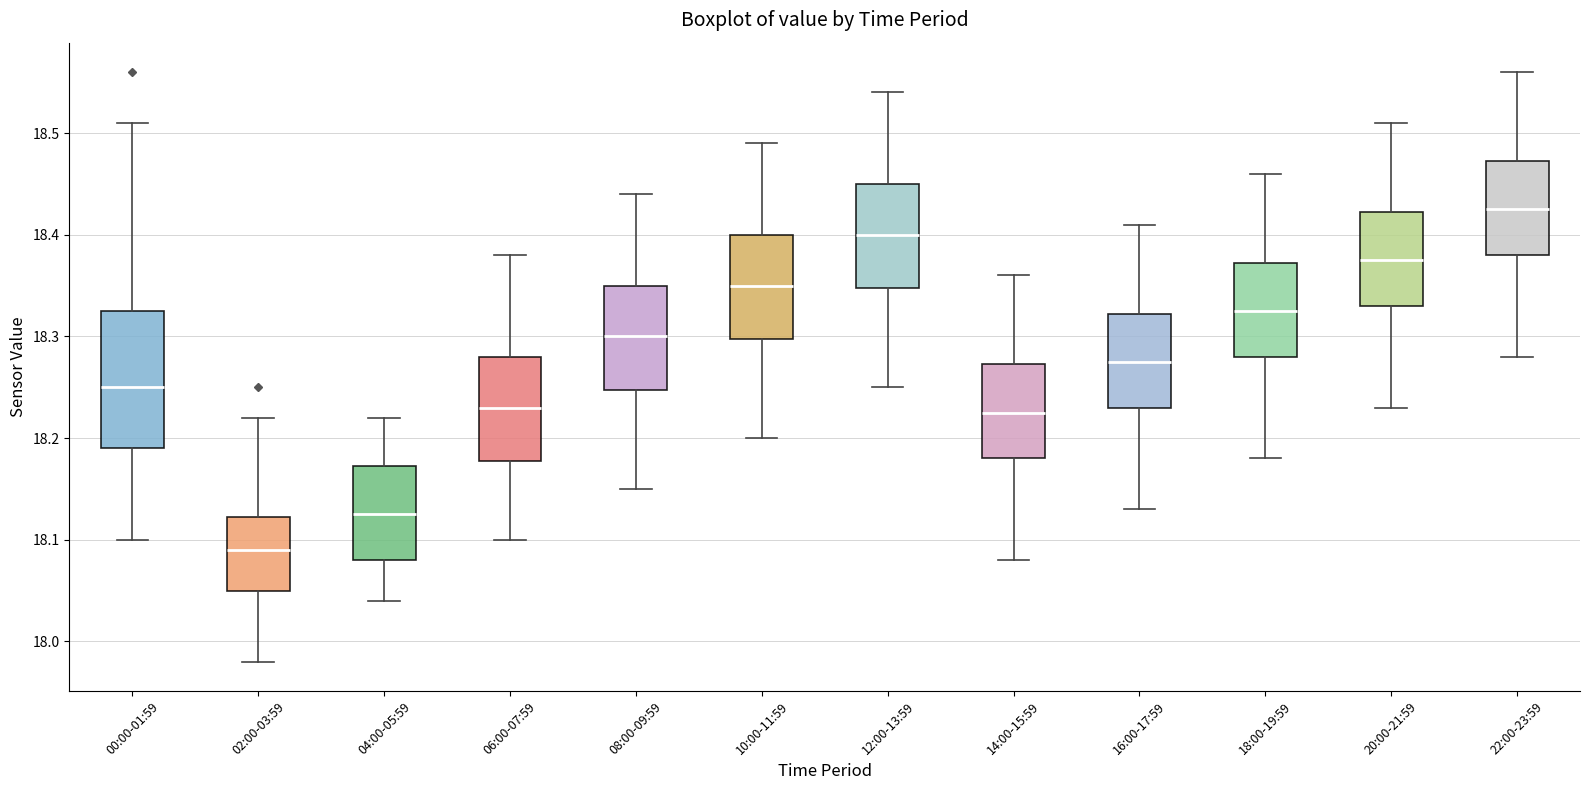

Reading left to right, transcribe this box plot: for each box, give where its median line is, the range the box spans, and where its two whiskers end, as read against the y-axis. The values are not printed on the chart, so give them approximately, as read against the axis.

00:00-01:59: median 18.25, box 18.19 to 18.33, whiskers 18.10 to 18.51
02:00-03:59: median 18.09, box 18.05 to 18.12, whiskers 17.98 to 18.22
04:00-05:59: median 18.13, box 18.08 to 18.17, whiskers 18.04 to 18.22
06:00-07:59: median 18.23, box 18.18 to 18.28, whiskers 18.10 to 18.38
08:00-09:59: median 18.30, box 18.25 to 18.35, whiskers 18.15 to 18.44
10:00-11:59: median 18.35, box 18.30 to 18.40, whiskers 18.20 to 18.49
12:00-13:59: median 18.40, box 18.35 to 18.45, whiskers 18.25 to 18.54
14:00-15:59: median 18.23, box 18.18 to 18.27, whiskers 18.08 to 18.36
16:00-17:59: median 18.28, box 18.23 to 18.32, whiskers 18.13 to 18.41
18:00-19:59: median 18.33, box 18.28 to 18.37, whiskers 18.18 to 18.46
20:00-21:59: median 18.38, box 18.33 to 18.42, whiskers 18.23 to 18.51
22:00-23:59: median 18.43, box 18.38 to 18.47, whiskers 18.28 to 18.56